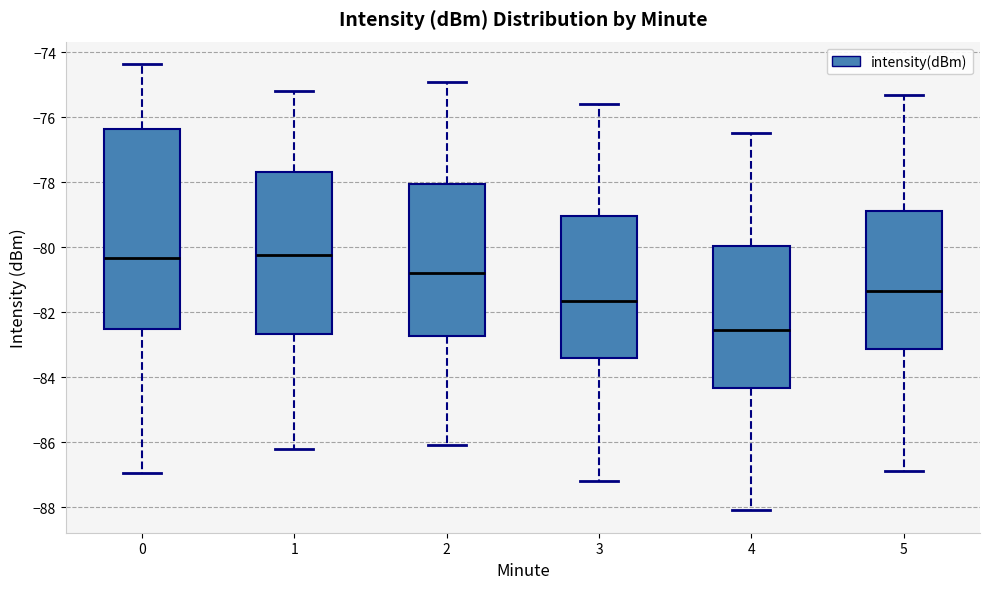

Which box is the tallest, from its lower edge to its upper edge?

0